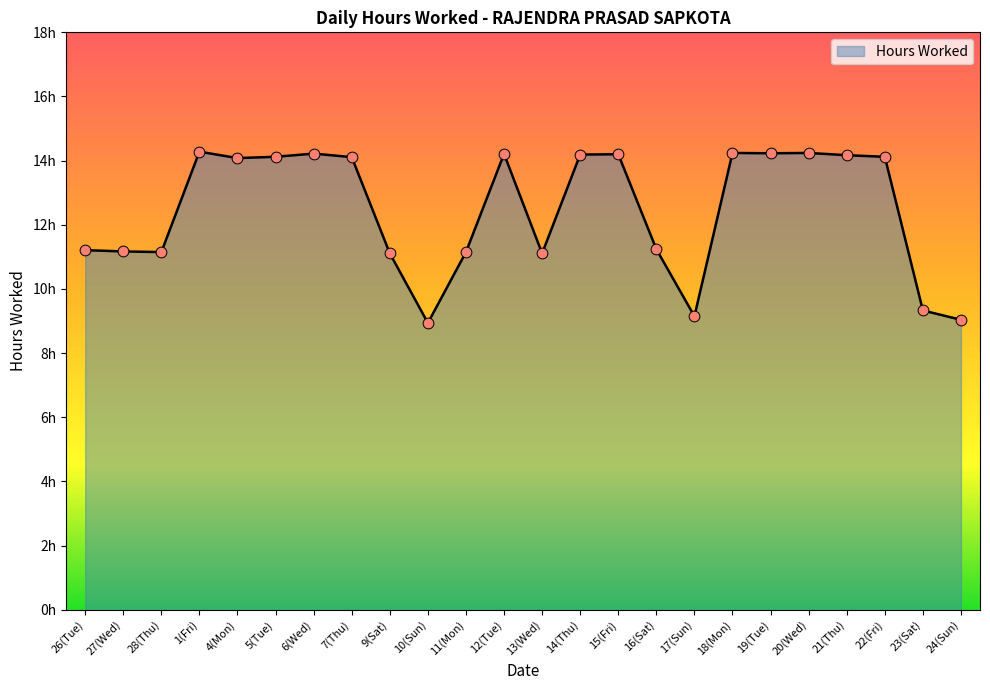

Approximately how many times larger is the value at 6(Wed) compared to 22(Fri)?

1.0